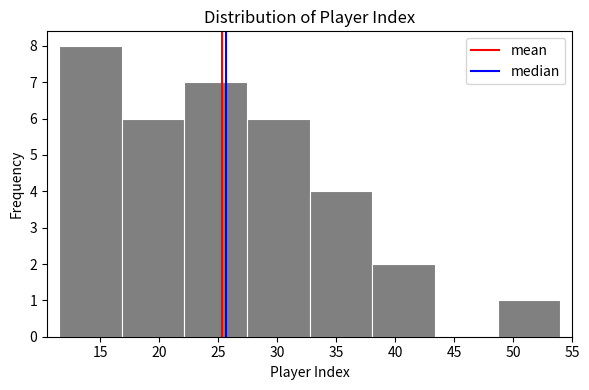

Reading left to right, list every bar in this chart as the range it spans on the x-axis followed by its height. Neither the bar edges nor the heights are printed on the chart, so give them approximately, as read against the axes.

11.5 to 17.0: 8
17.0 to 22.0: 6
22.0 to 27.5: 7
27.5 to 33.0: 6
33.0 to 38.0: 4
38.0 to 43.5: 2
43.5 to 48.5: 0
48.5 to 54.0: 1